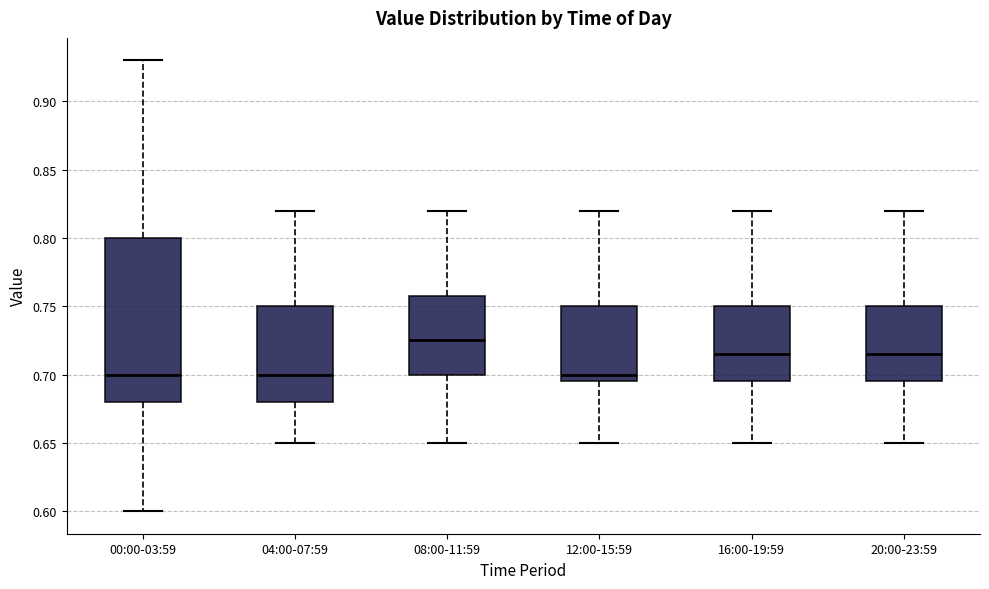

Reading left to right, transcribe this box plot: for each box, give where its median line is, the range the box spans, and where its two whiskers end, as read against the y-axis. The values are not printed on the chart, so give them approximately, as read against the axis.

00:00-03:59: median 0.700, box 0.680 to 0.800, whiskers 0.600 to 0.930
04:00-07:59: median 0.700, box 0.680 to 0.750, whiskers 0.650 to 0.820
08:00-11:59: median 0.725, box 0.700 to 0.760, whiskers 0.650 to 0.820
12:00-15:59: median 0.700, box 0.695 to 0.750, whiskers 0.650 to 0.820
16:00-19:59: median 0.715, box 0.695 to 0.750, whiskers 0.650 to 0.820
20:00-23:59: median 0.715, box 0.695 to 0.750, whiskers 0.650 to 0.820